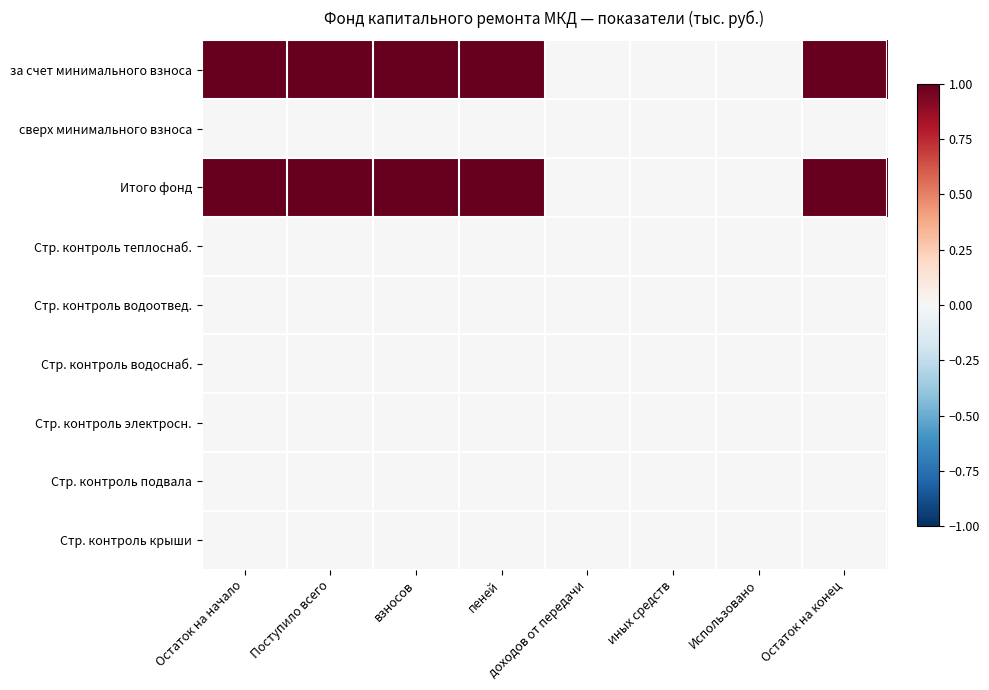

Reading left to right, list all the values displayed in this chart.

за счет минимального взноса: Остаток на начало=1	Поступило всего=1	взносов=1	пеней=1	доходов от передачи=0	иных средств=0	Использовано=0	Остаток на конец=1
сверх минимального взноса: Остаток на начало=0	Поступило всего=0	взносов=0	пеней=0	доходов от передачи=0	иных средств=0	Использовано=0	Остаток на конец=0
Итого фонд: Остаток на начало=1	Поступило всего=1	взносов=1	пеней=1	доходов от передачи=0	иных средств=0	Использовано=0	Остаток на конец=1
Стр. контроль теплоснаб.: Остаток на начало=0	Поступило всего=0	взносов=0	пеней=0	доходов от передачи=0	иных средств=0	Использовано=0	Остаток на конец=0
Стр. контроль водоотвед.: Остаток на начало=0	Поступило всего=0	взносов=0	пеней=0	доходов от передачи=0	иных средств=0	Использовано=0	Остаток на конец=0
Стр. контроль водоснаб.: Остаток на начало=0	Поступило всего=0	взносов=0	пеней=0	доходов от передачи=0	иных средств=0	Использовано=0	Остаток на конец=0
Стр. контроль электросн.: Остаток на начало=0	Поступило всего=0	взносов=0	пеней=0	доходов от передачи=0	иных средств=0	Использовано=0	Остаток на конец=0
Стр. контроль подвала: Остаток на начало=0	Поступило всего=0	взносов=0	пеней=0	доходов от передачи=0	иных средств=0	Использовано=0	Остаток на конец=0
Стр. контроль крыши: Остаток на начало=0	Поступило всего=0	взносов=0	пеней=0	доходов от передачи=0	иных средств=0	Использовано=0	Остаток на конец=0